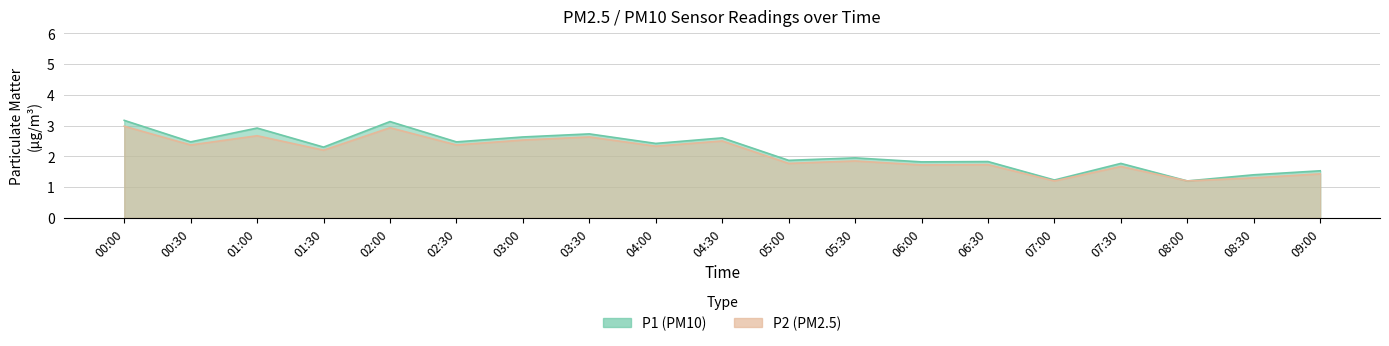

True or false: P2 and P1 intersect in this chart.

False